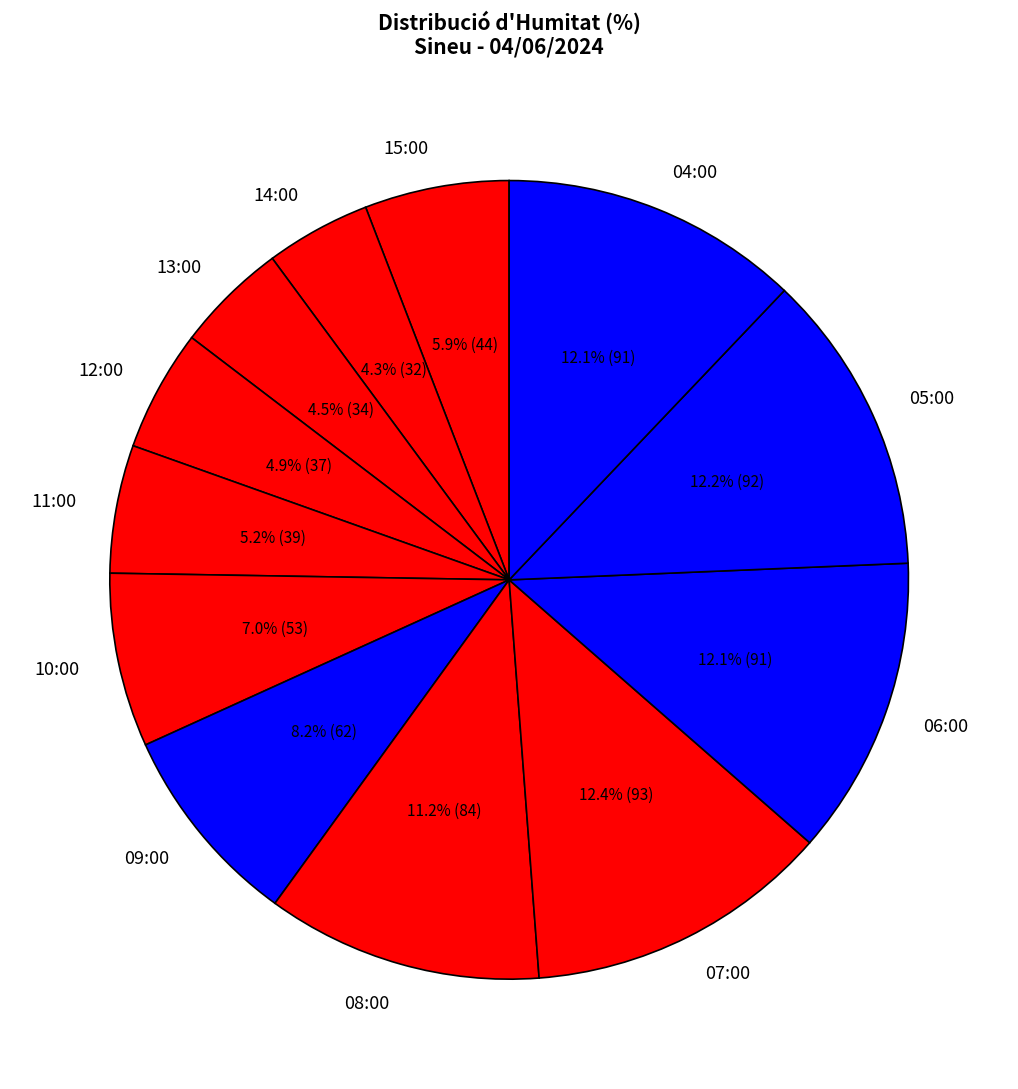

Is there any slice that represents more than half of the pie?

No